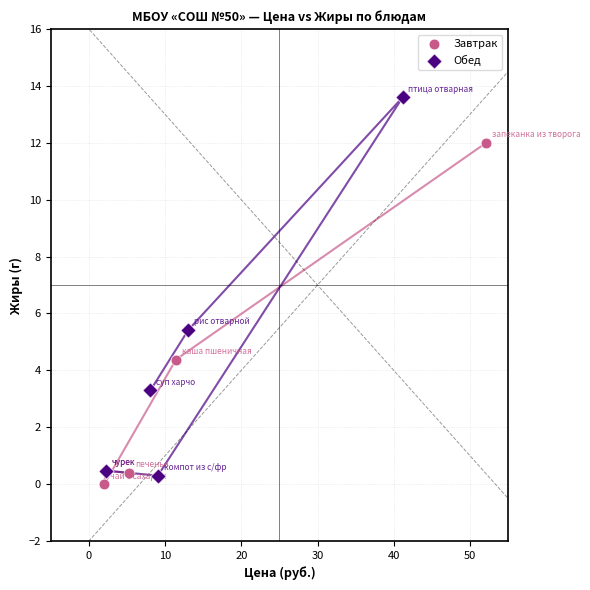

Which series has the largest Y range (max minus min)?

Обед